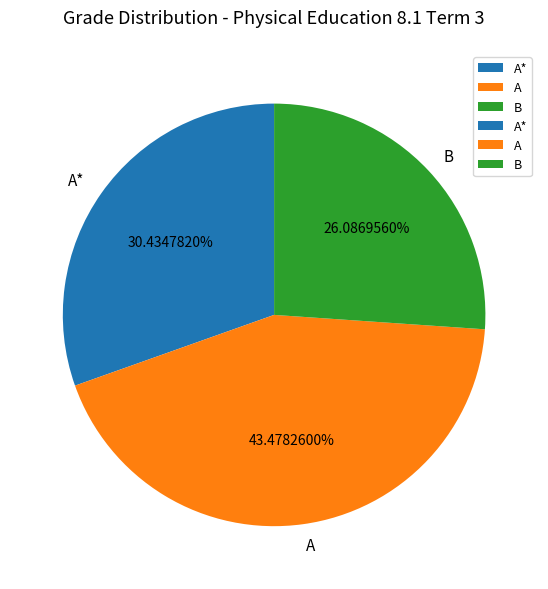

What is the largest slice in the pie chart?

A